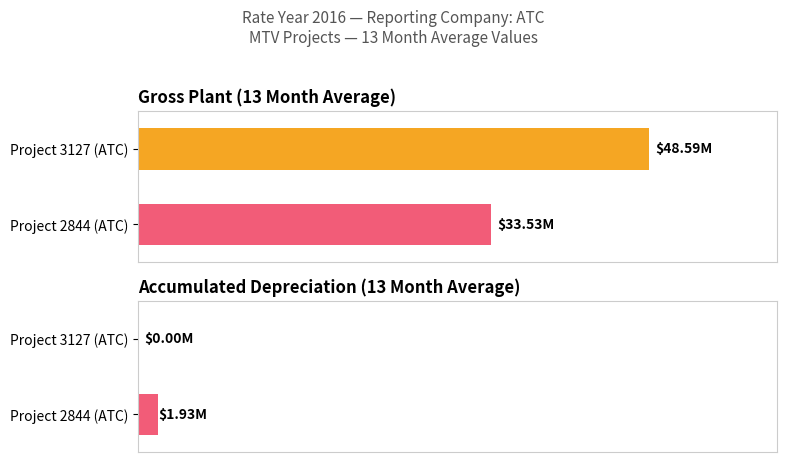

Rank the categories by Accumulated Depreciation (13 Month Avg) value from highest to lowest.

Project 2844 (ATC), Project 3127 (ATC)